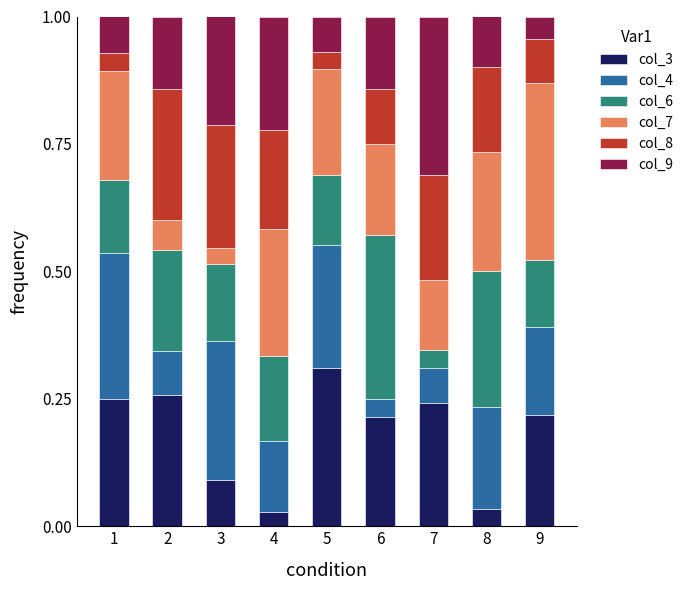

What is the total value across all series at 3?

1.0